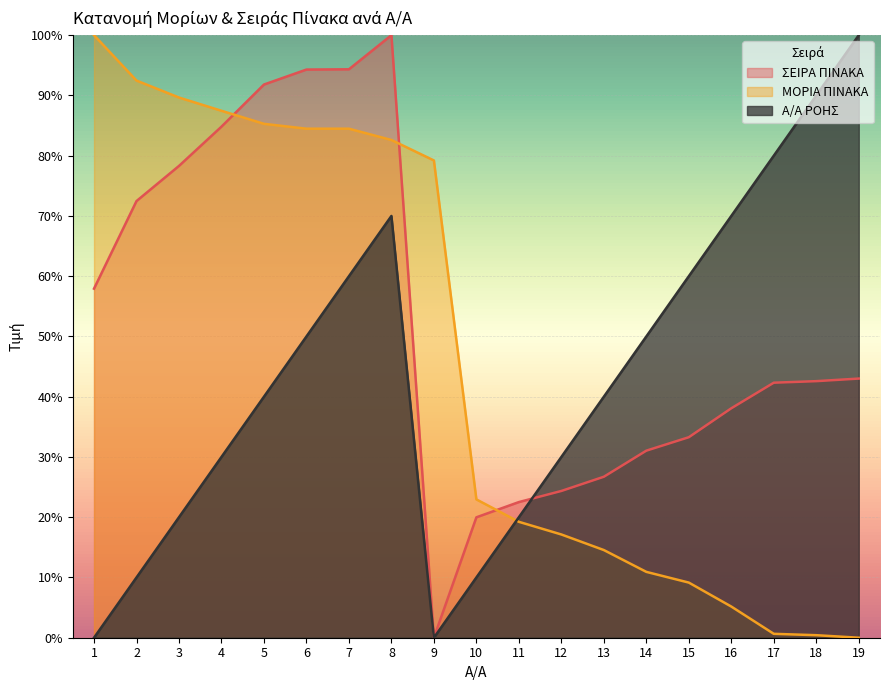

Which category has the lowest value in the Α/Α ΡΟΗΣ series?

1